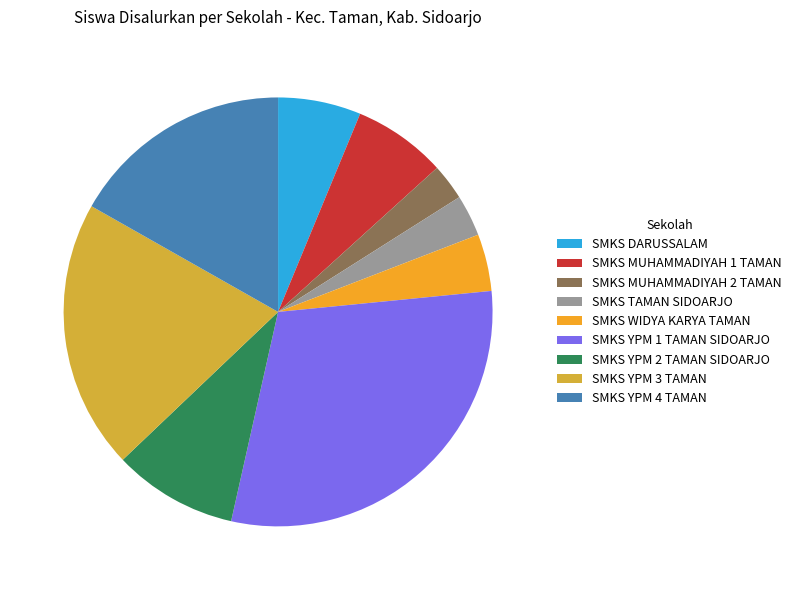

How many slices are in this pie chart?

9